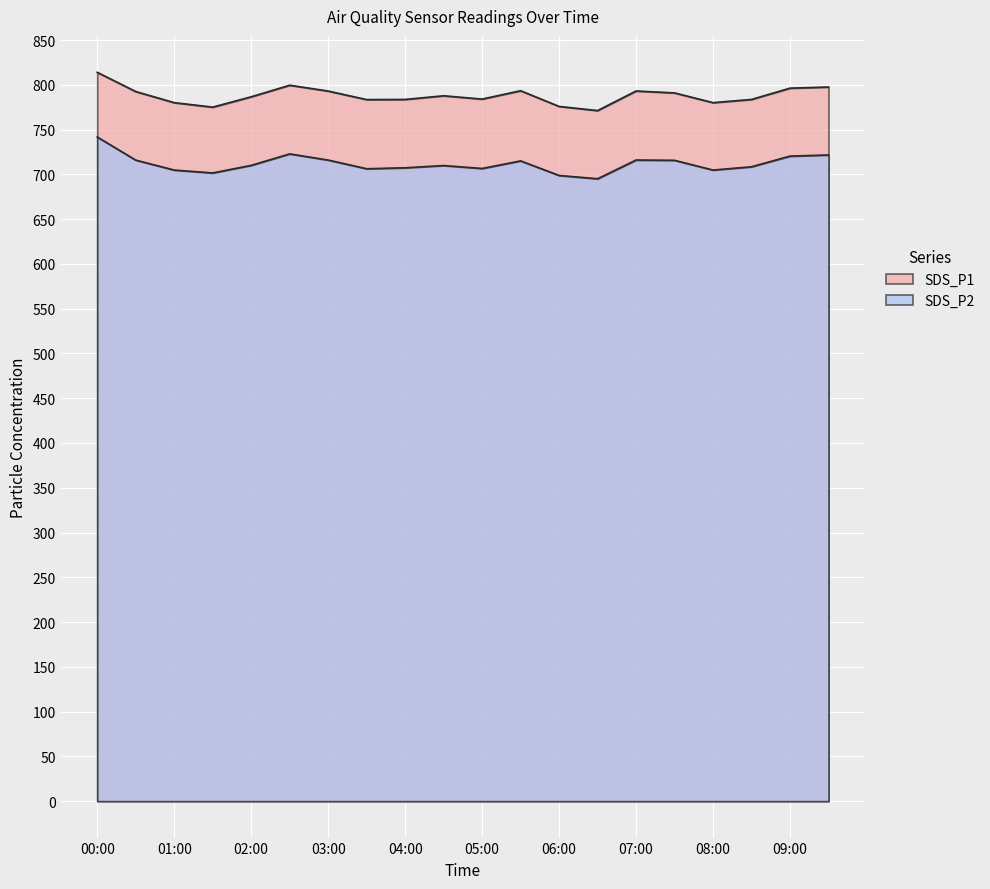

At which category does SDS_P1 reach its first local valley?

01:30